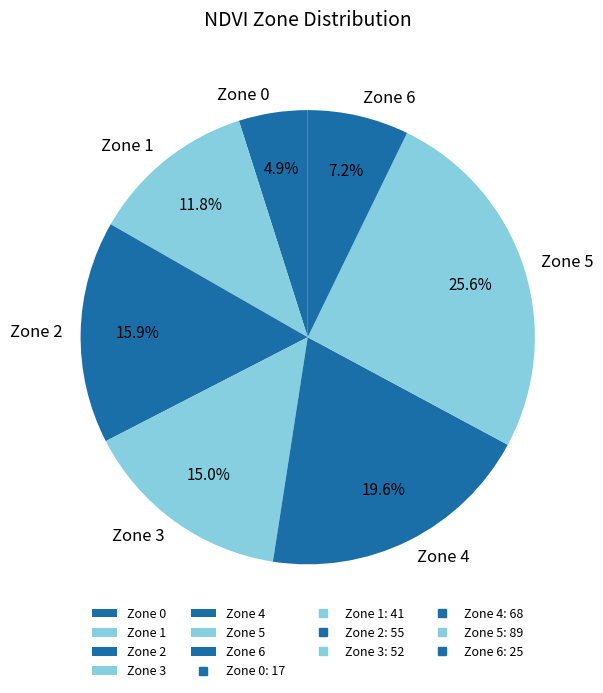

What is the largest slice in the pie chart?

Zone 5